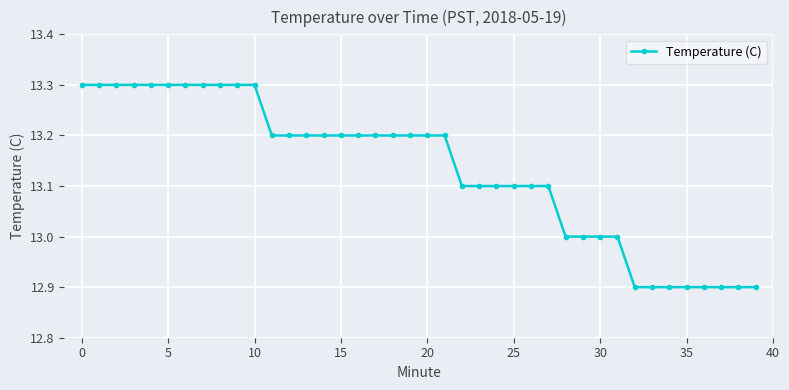

What is the greatest value displayed?

13.3